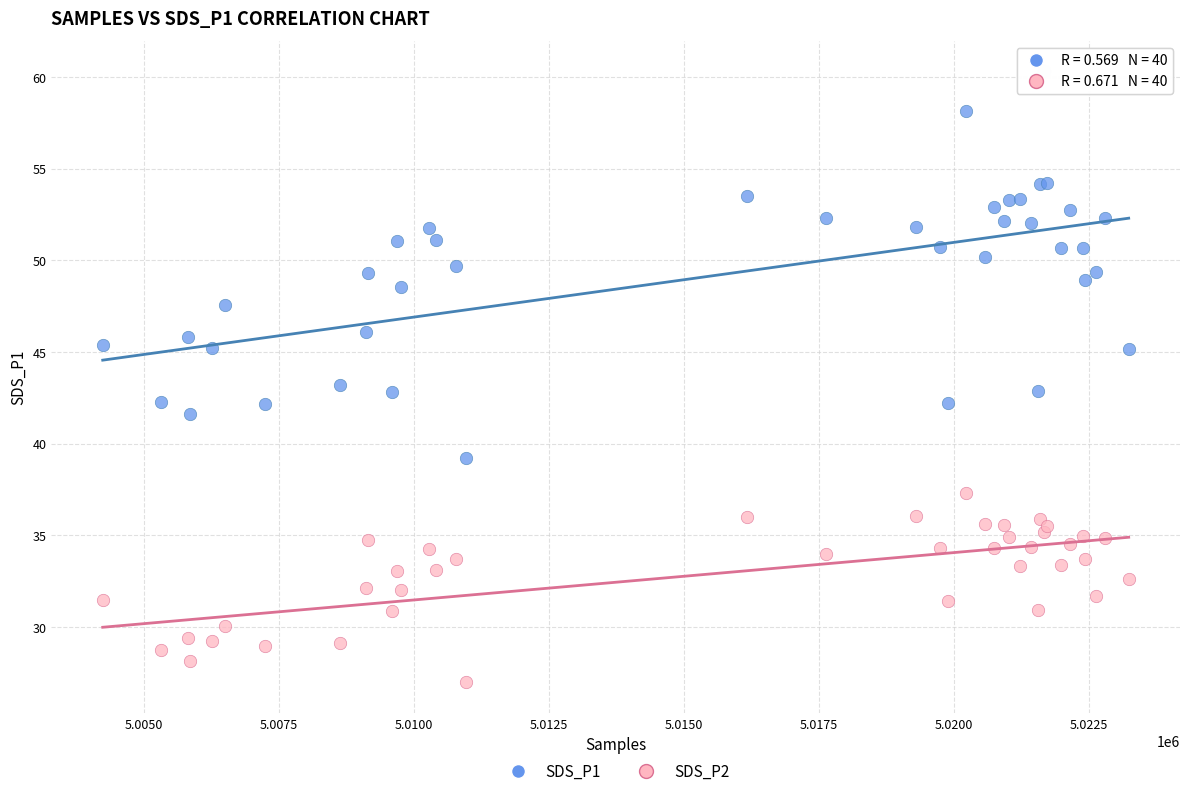

Which series contains the lowest Y value?

SDS_P2